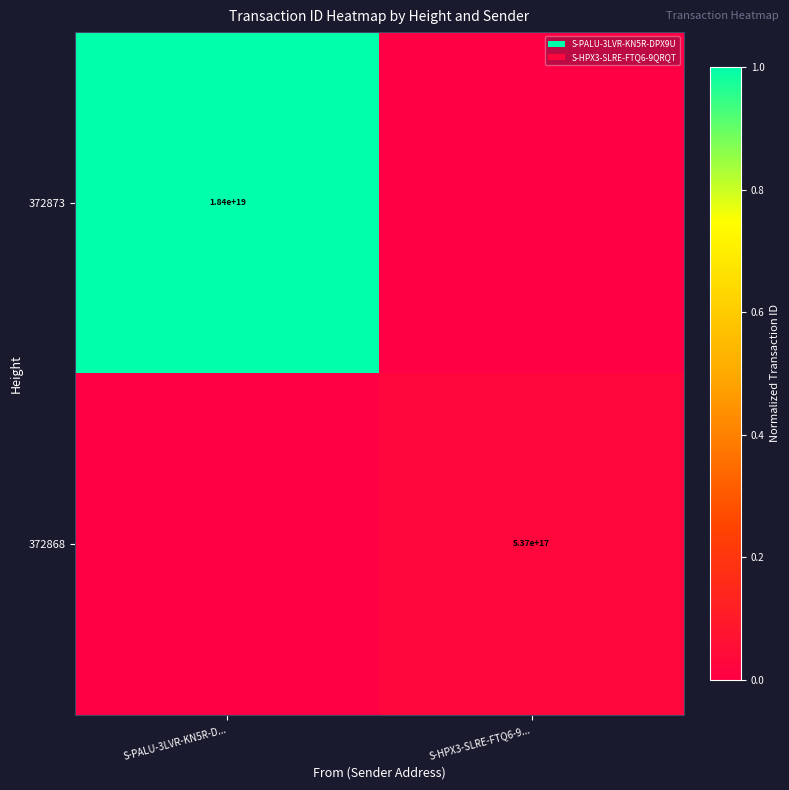

Which category has the highest value across all series?

S-PALU-3LVR-KN5R-D...